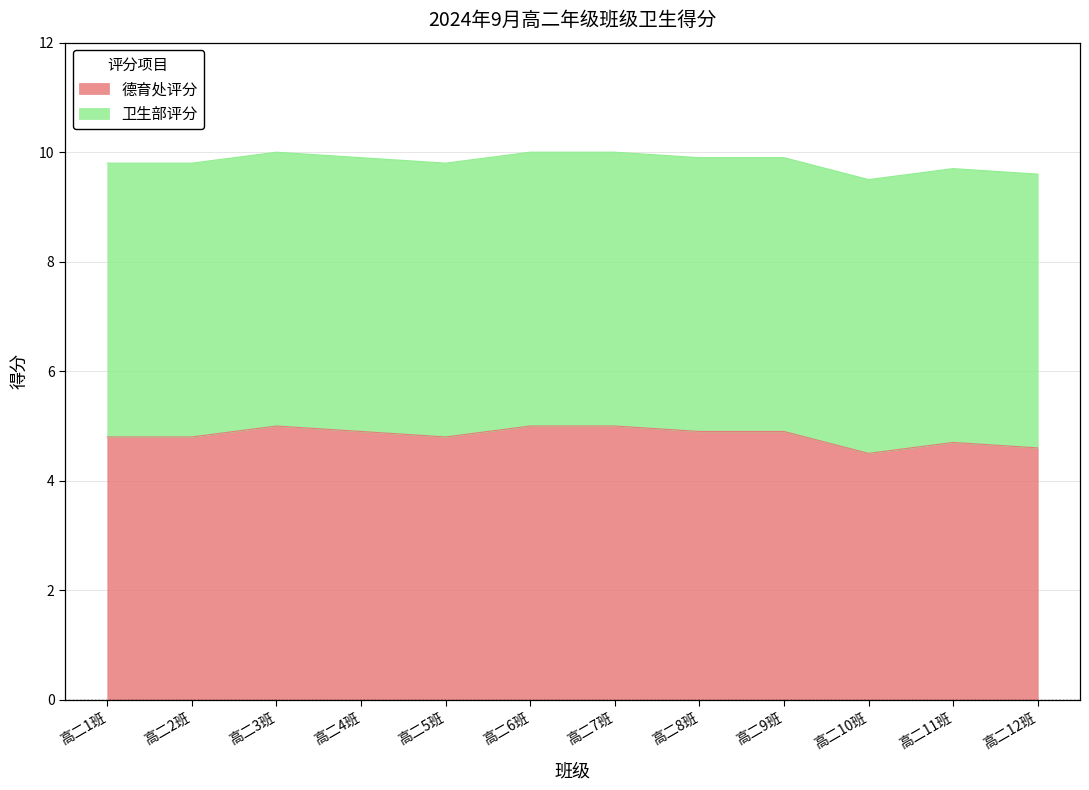

The value at 高二4班 is 7.4. True or false?

False